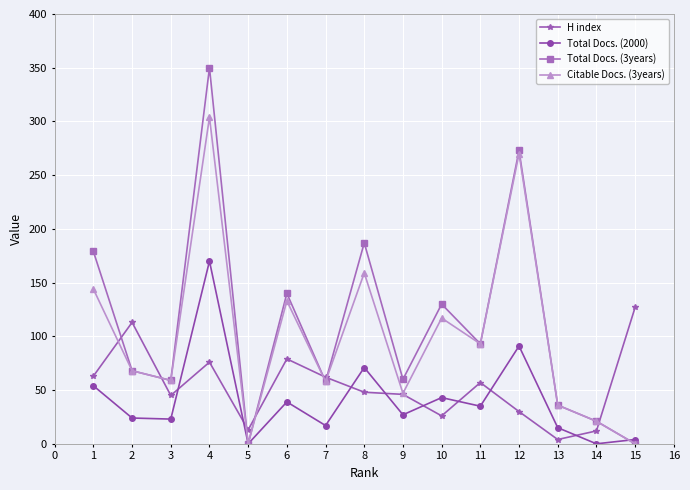

How many lines are shown in the chart?

4